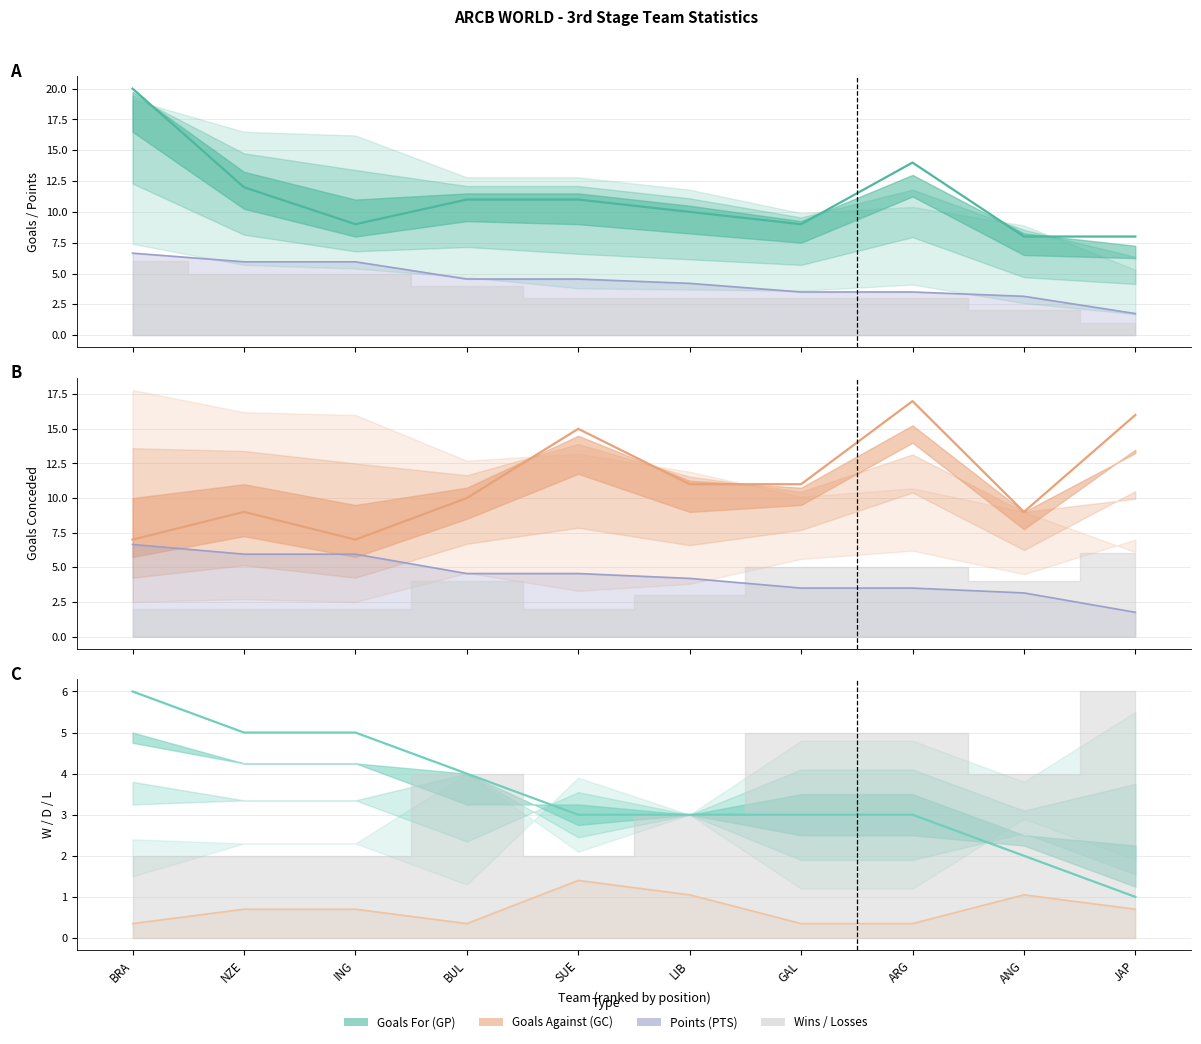

What is the value of the GP point at the 4th from the left?

11.0